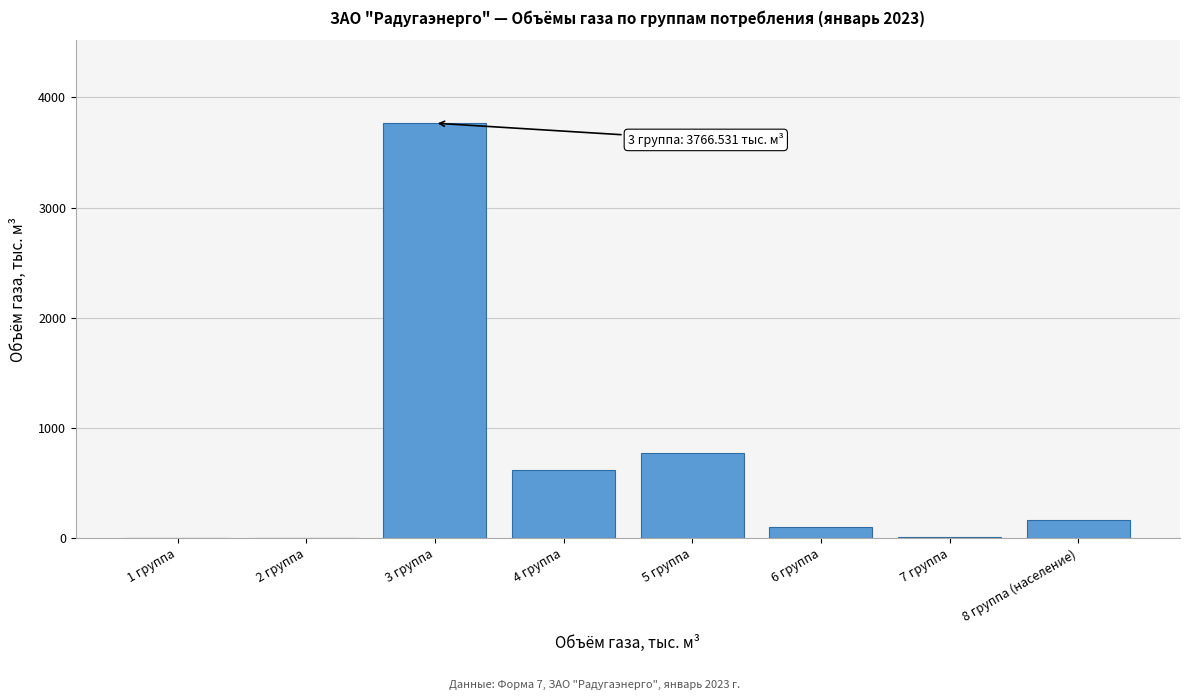

What is the maximum value shown in the chart?

3766.5